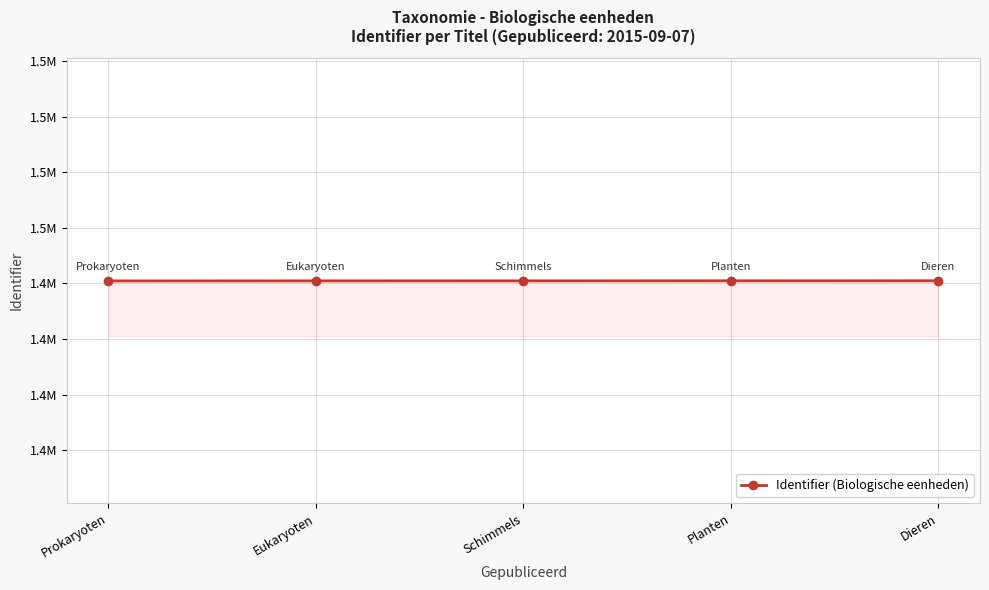

What is the label of the 2nd point from the right?

Planten